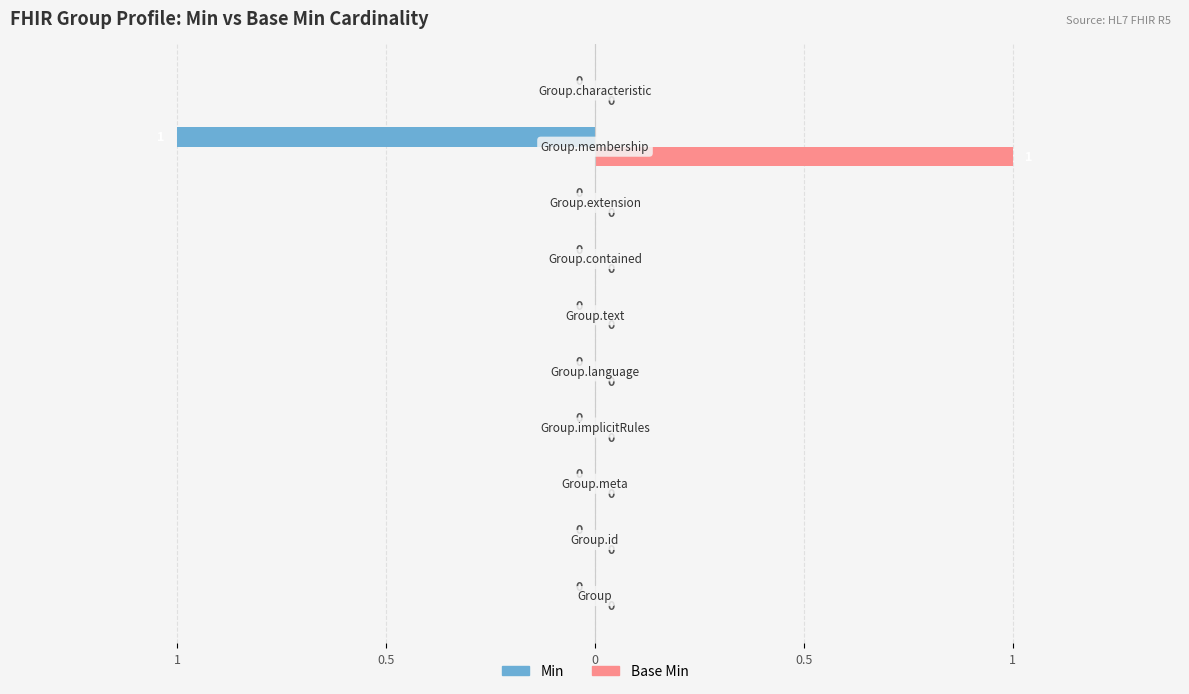

Reading left to right, what are all the values shown in this chart?

Min: 0	0	0	0	0	0	0	0	-1	0
Base Min: 0	0	0	0	0	0	0	0	1	0